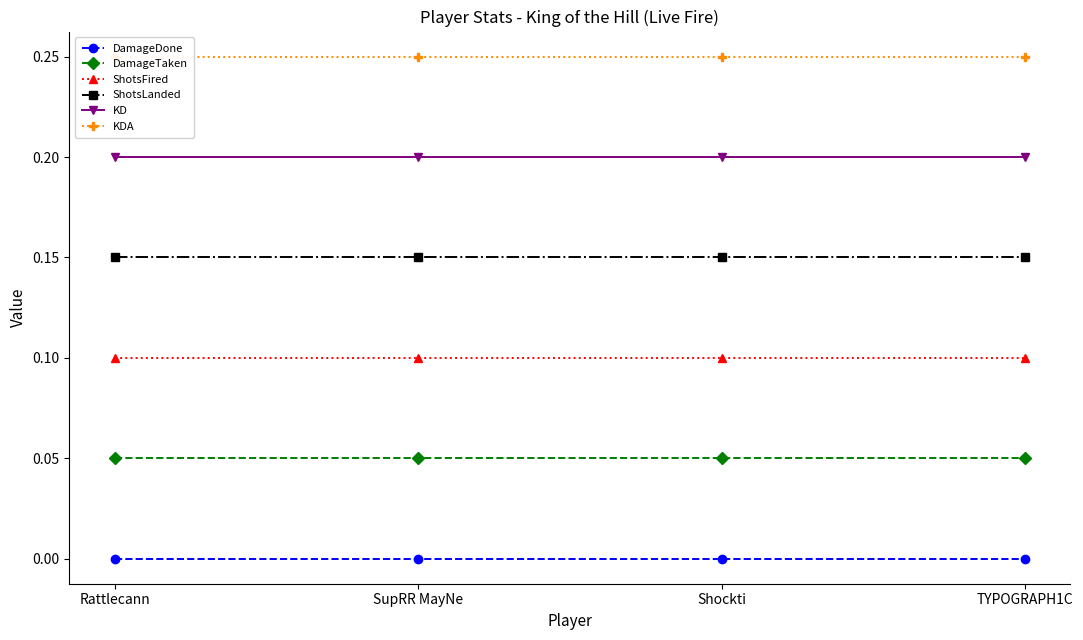

At which label does KD reach its minimum?

Rattlecann